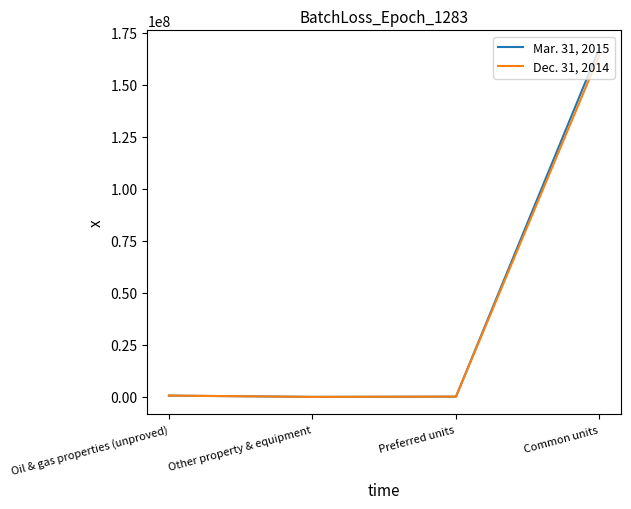

At which category is the sum across all series the highest?

Common units